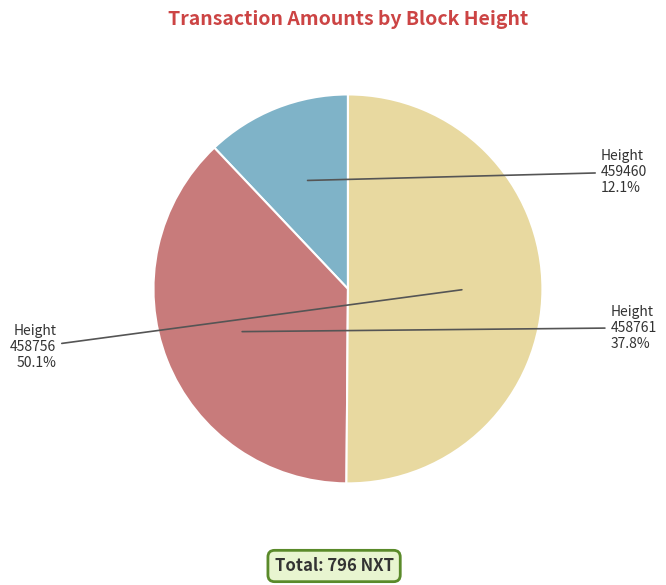

Which category has the biggest portion of the pie?

458756